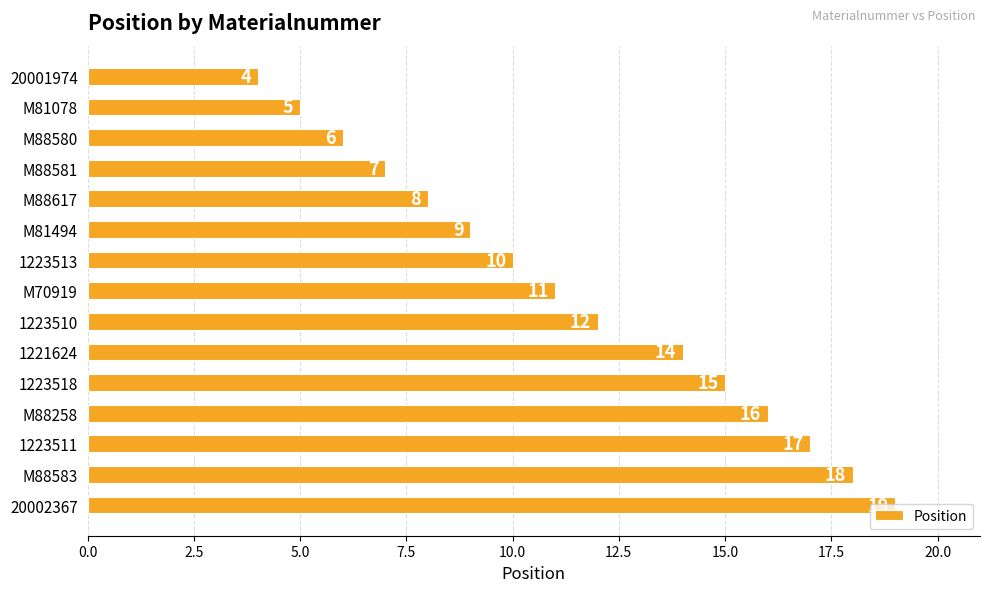

List the labels in order of value, smallest first.

20001974, M81078, M88580, M88581, M88617, M81494, 1223513, M70919, 1223510, 1221624, 1223518, M88258, 1223511, M88583, 20002367